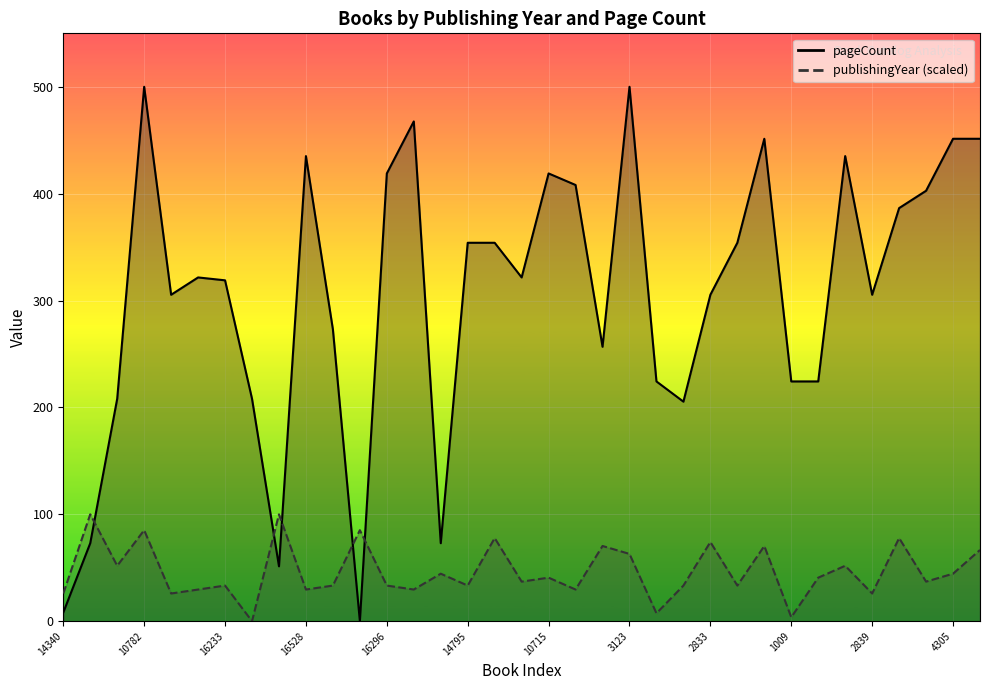

Where is the first local minimum for pageCount?

17713